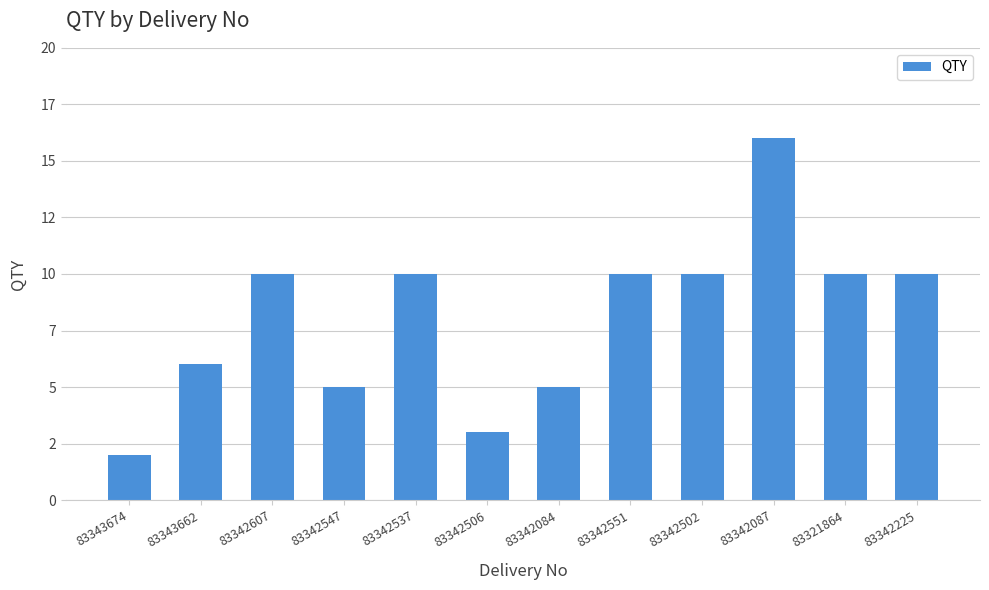

Does the chart contain any negative values?

No